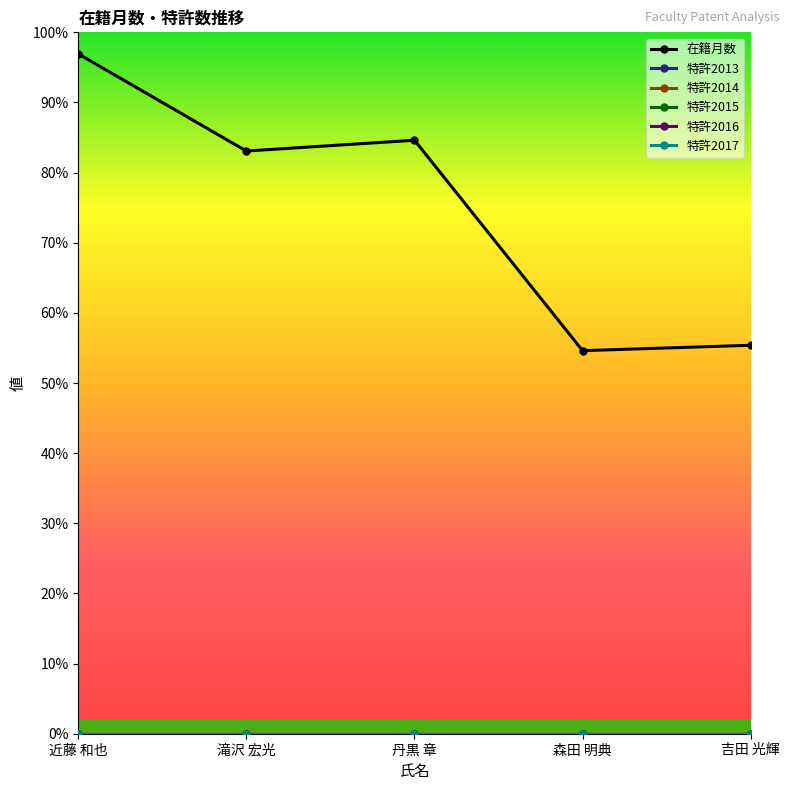

Reading left to right, list all the values displayed in this chart.

在籍月数: 近藤 和也=252	滝沢 宏光=216	丹黒 章=220	森田 明典=142	吉田 光輝=144
特許2013: 近藤 和也=0	滝沢 宏光=0	丹黒 章=0	森田 明典=0	吉田 光輝=0
特許2014: 近藤 和也=0	滝沢 宏光=0	丹黒 章=0	森田 明典=0	吉田 光輝=0
特許2015: 近藤 和也=0	滝沢 宏光=0	丹黒 章=0	森田 明典=0	吉田 光輝=0
特許2016: 近藤 和也=0	滝沢 宏光=0	丹黒 章=0	森田 明典=0	吉田 光輝=0
特許2017: 近藤 和也=0	滝沢 宏光=0	丹黒 章=0	森田 明典=0	吉田 光輝=0